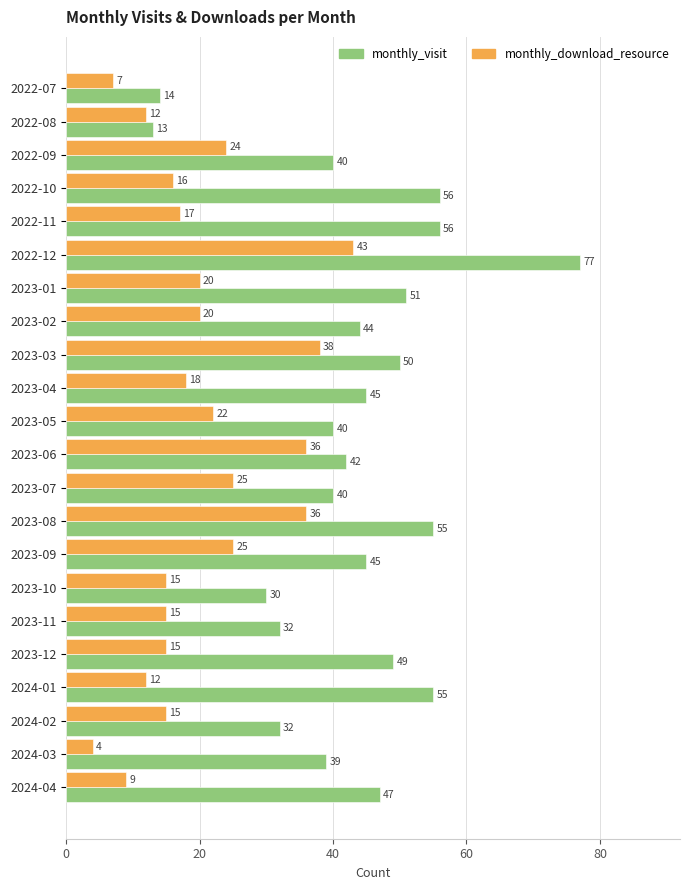

Which series has the widest spread of values?

monthly_visit